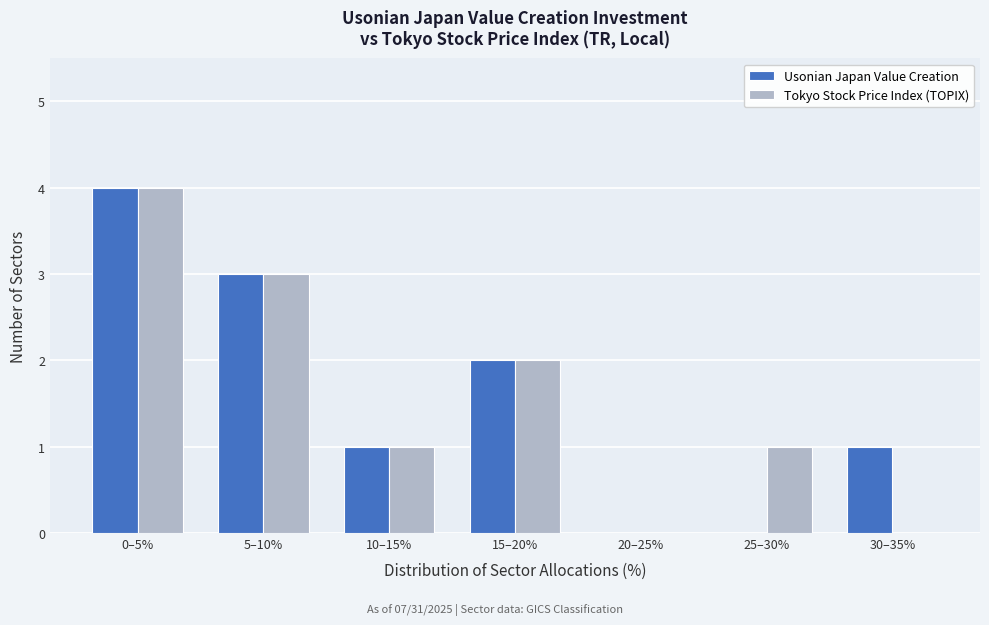

Reading left to right, list all the values displayed in this chart.

Usonian Japan Value Creation: 0–5%=4	5–10%=3	10–15%=1	15–20%=2	20–25%=0	25–30%=0	30–35%=1
Tokyo Stock Price Index (TOPIX): 0–5%=4	5–10%=3	10–15%=1	15–20%=2	20–25%=0	25–30%=1	30–35%=0